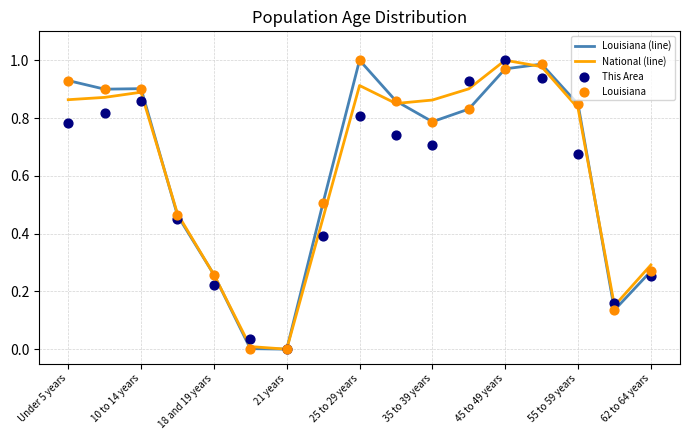

The National (line) series shows 1.1 at 55 to 59 years. True or false?

False